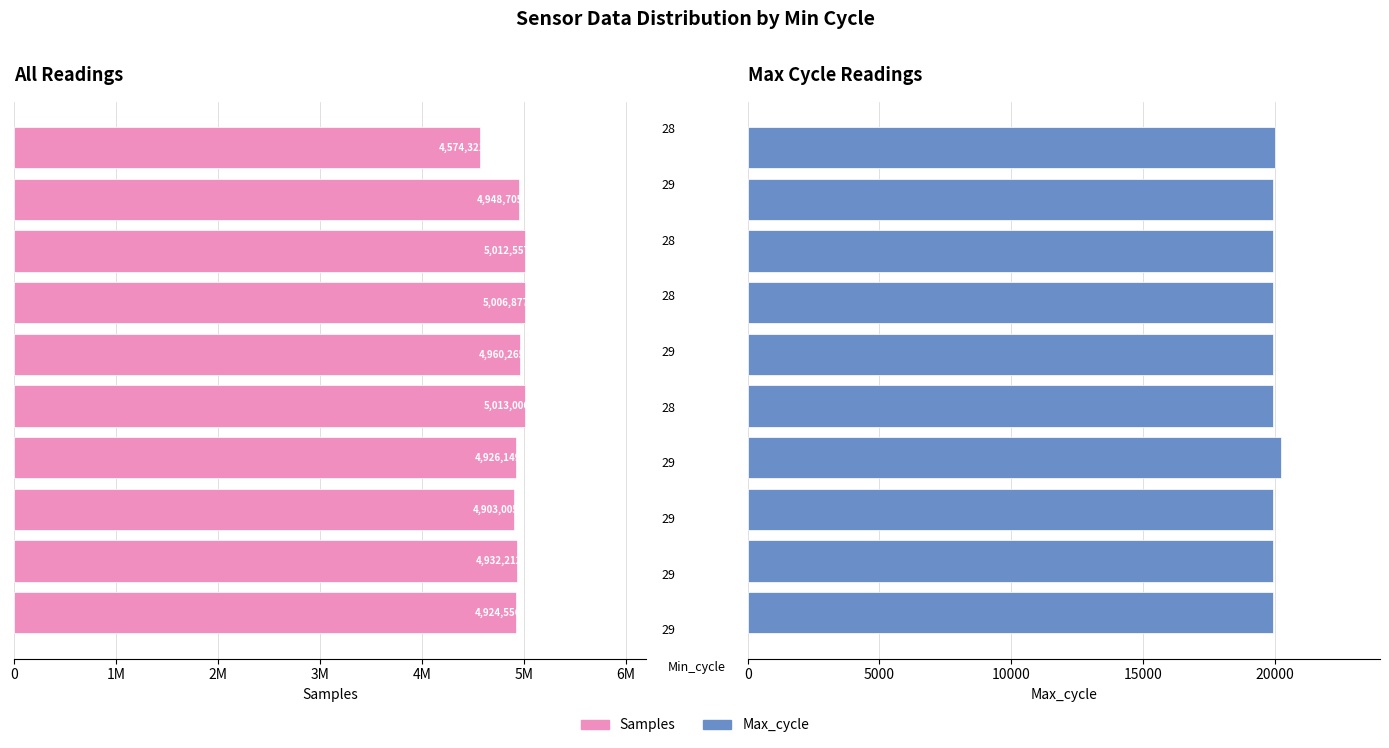

The value of Max_cycle at 8 is 19927. True or false?

True